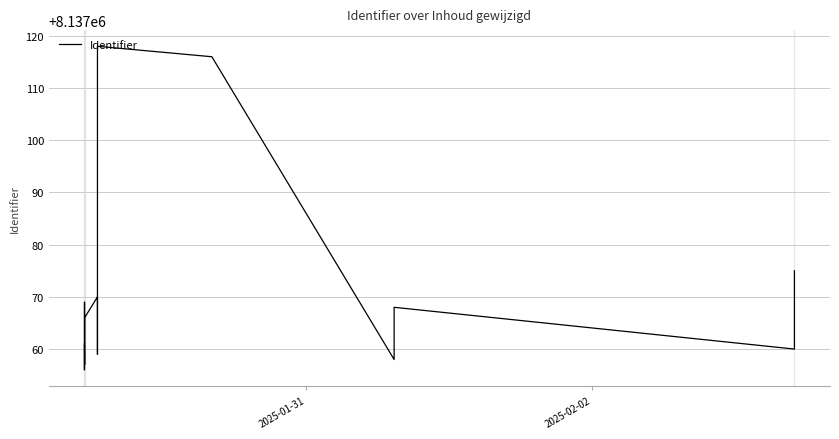

What is the sum of all values?

170878481